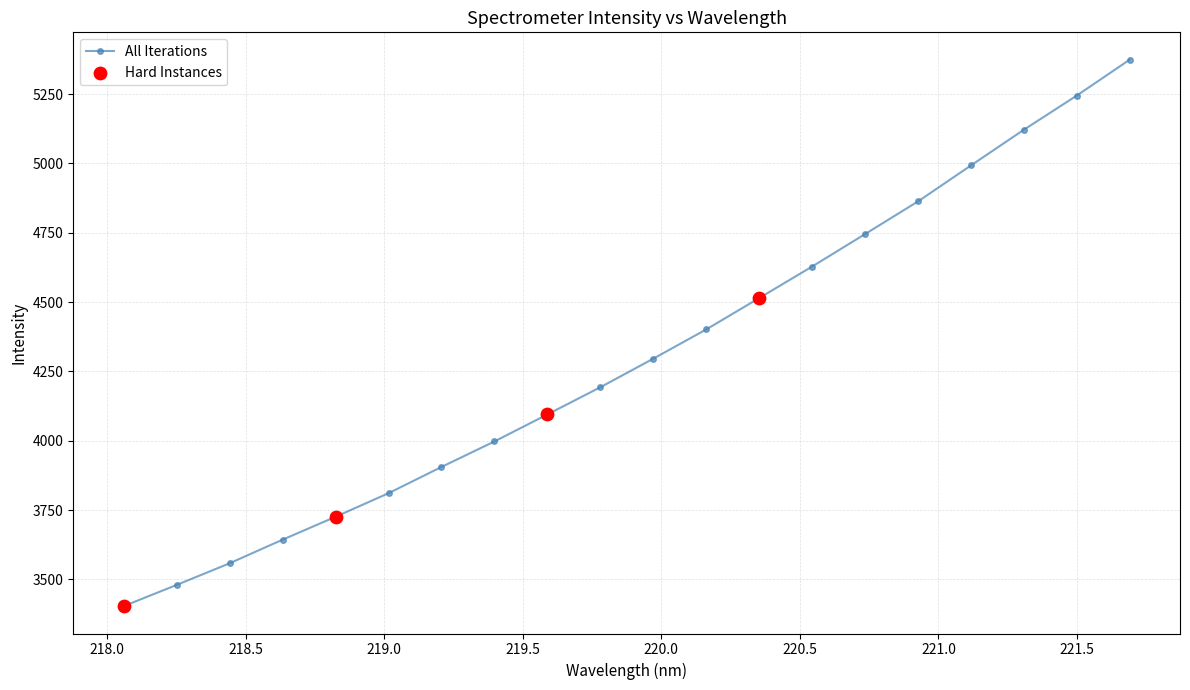

True or false: the data has more than 1 interior local peaks.

False